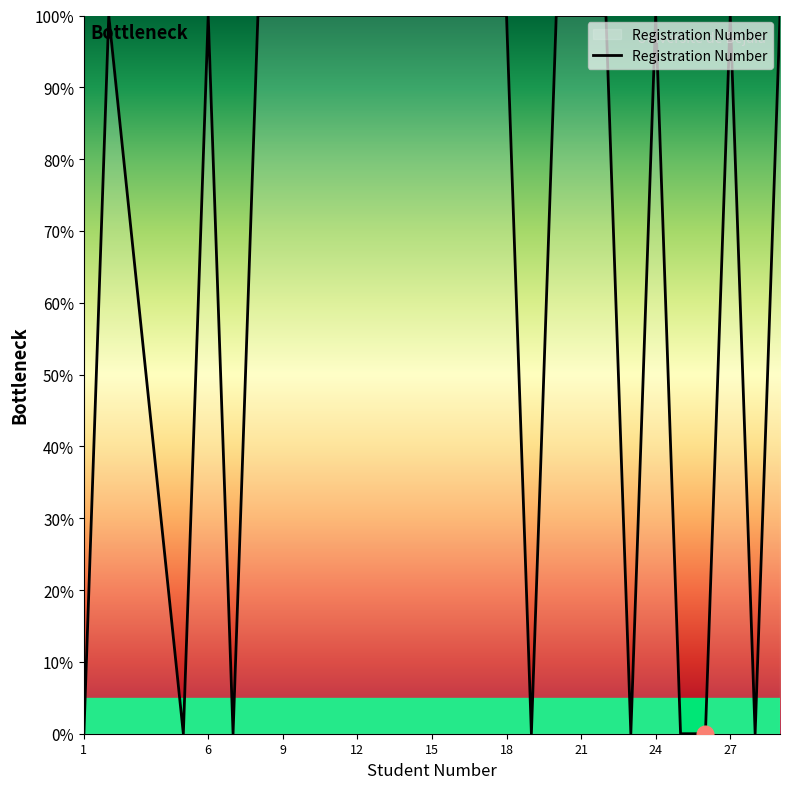

What is the maximum value shown in the chart?

100.0